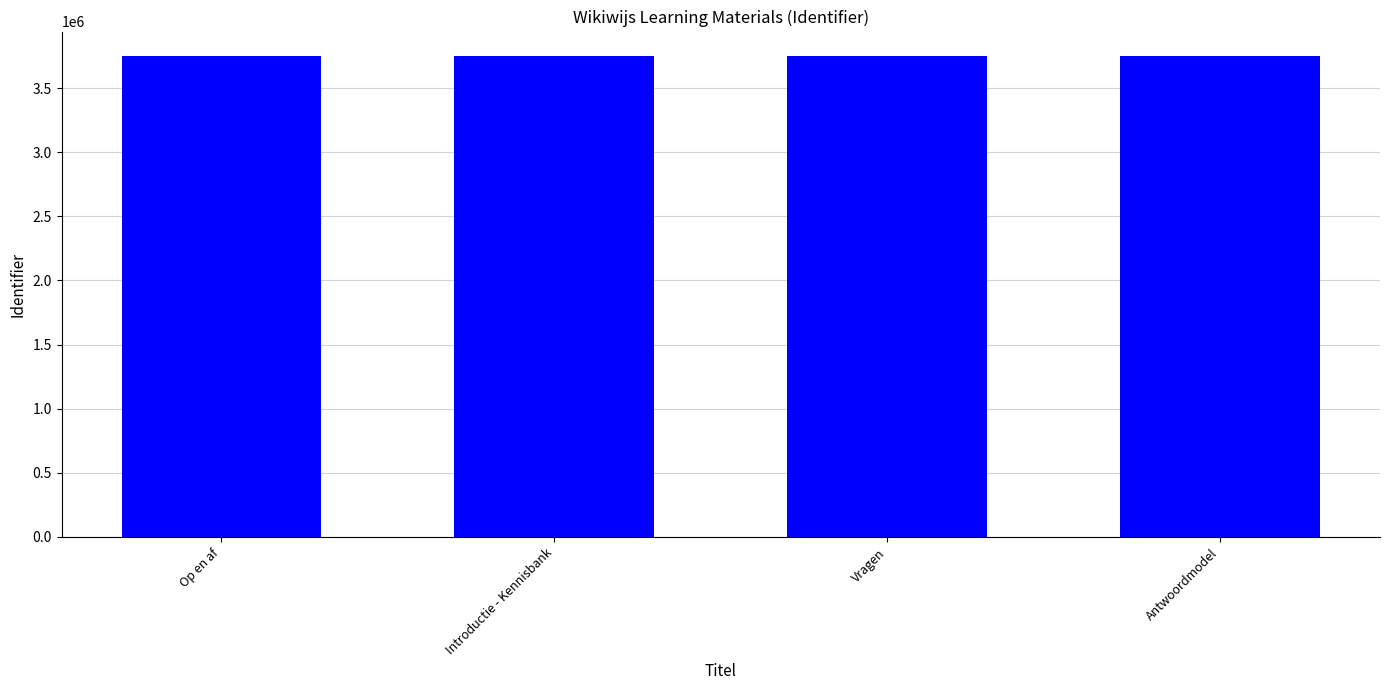

What is the change in value from Introductie - Kennisbank to Antwoordmodel?

+4